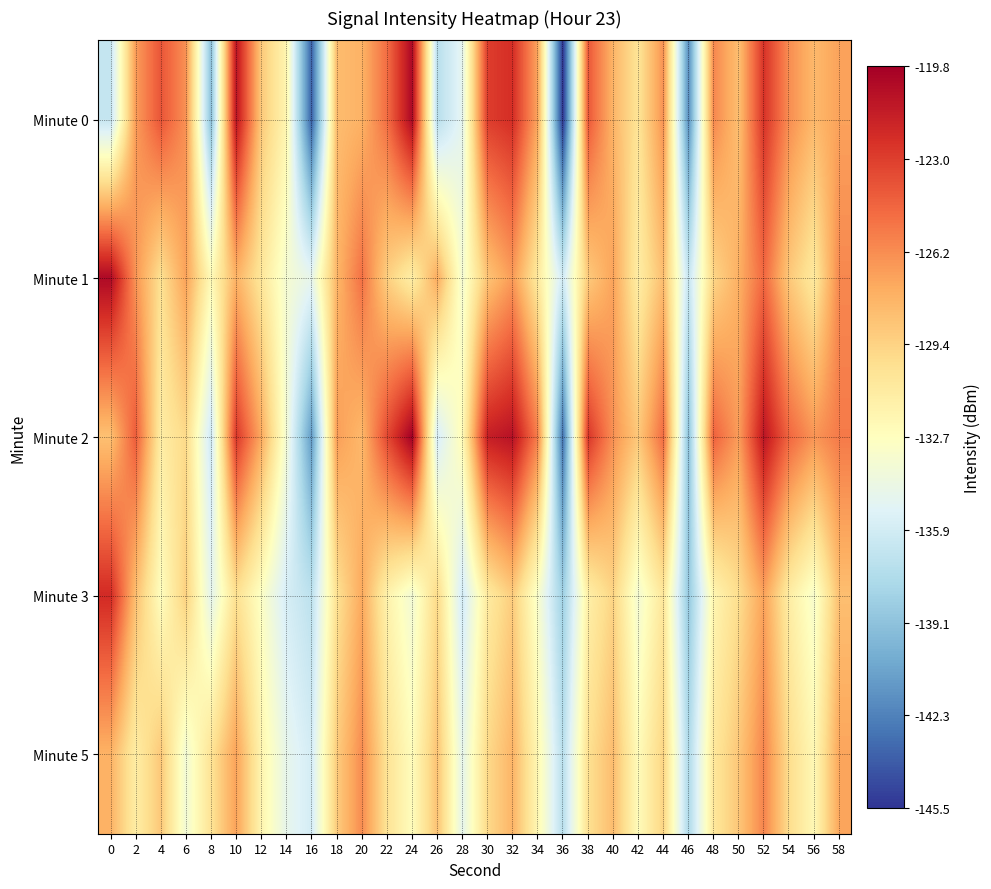

Which series has the largest total across all categories?

Minute 2